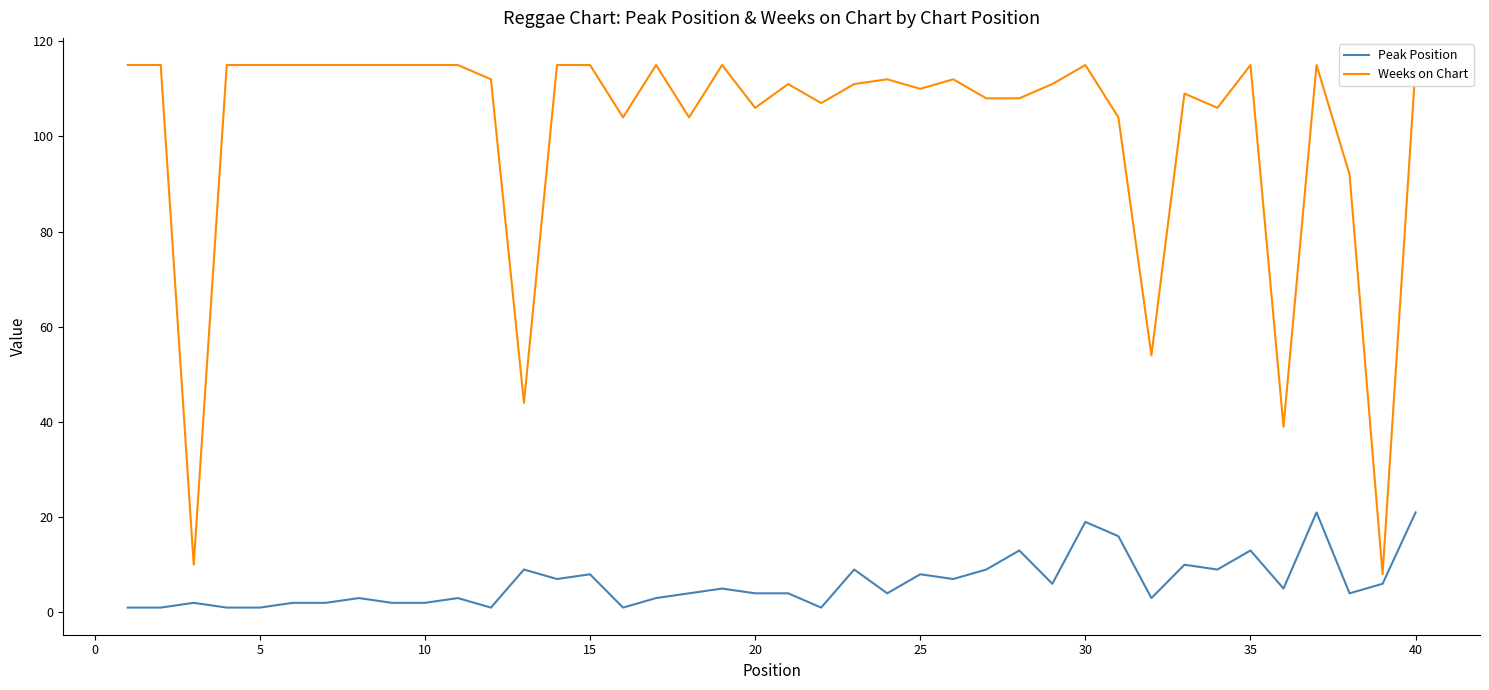

True or false: Peak Position and Weeks on Chart cross at least once.

False